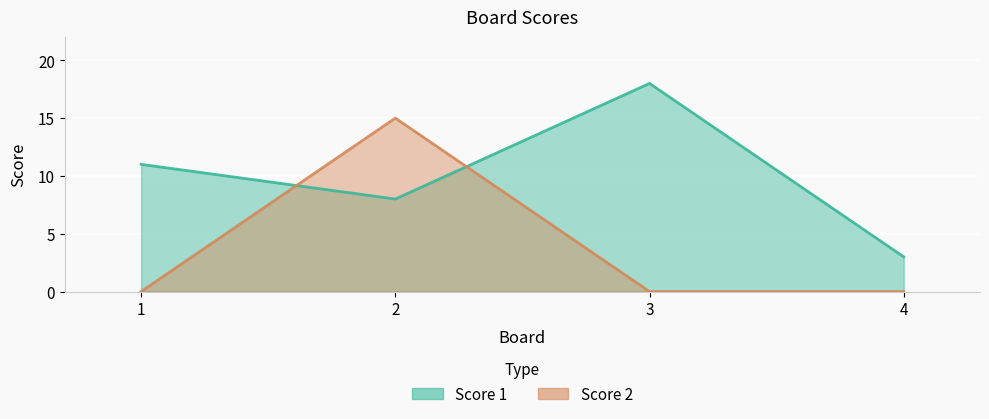

True or false: Score 1 and Score 2 intersect in this chart.

True